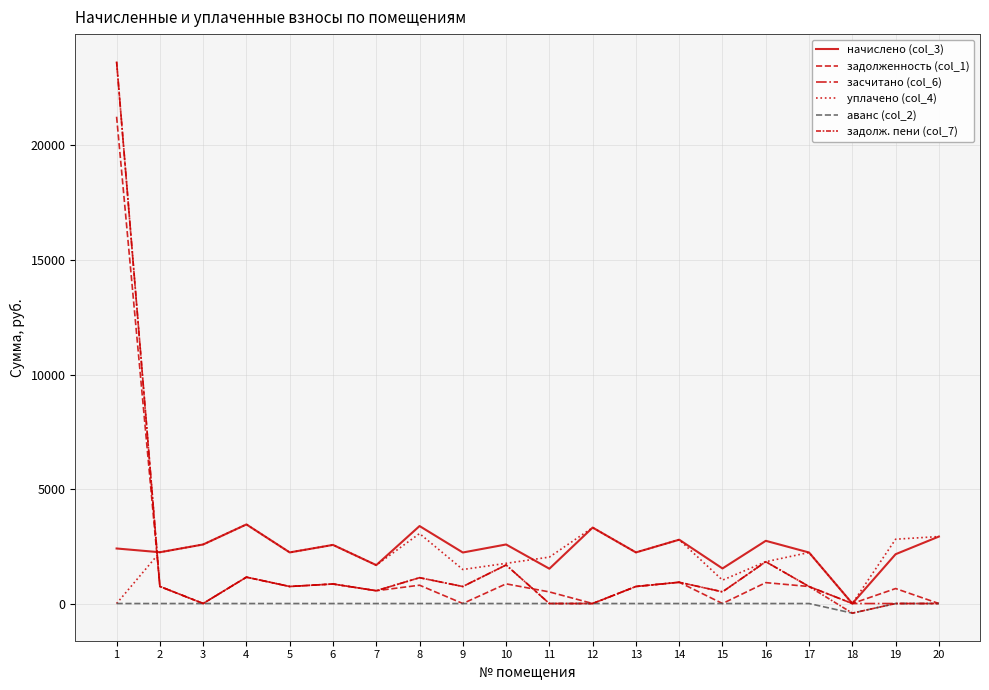

How many lines are shown in the chart?

6